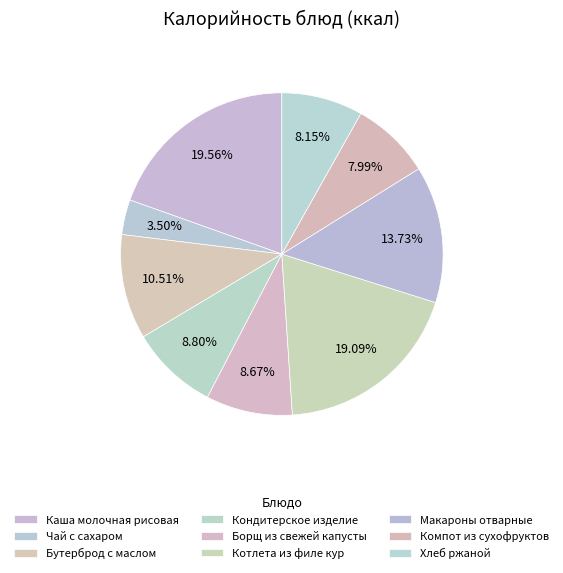

Rank the categories by value from lowest to highest.

Чай с сахаром, Компот из сухофруктов, Хлеб ржаной, Борщ из свежей капусты, Кондитерское изделие, Бутерброд с маслом, Макароны отварные, Котлета из филе кур, Каша молочная рисовая